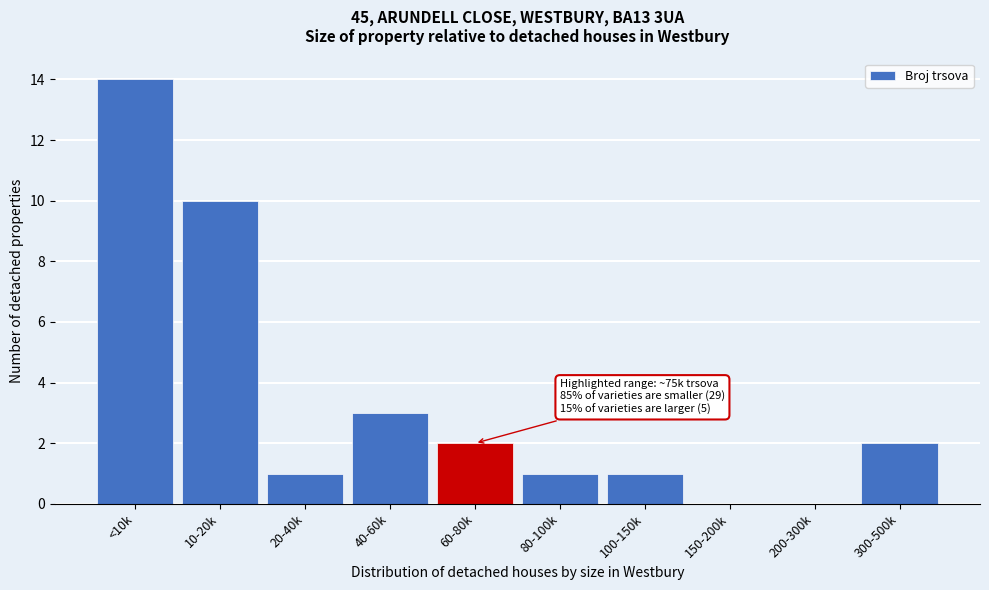

Reading right to left, what are all the values shown in this chart?

300-500k=2	200-300k=0	150-200k=0	100-150k=1	80-100k=1	60-80k=2	40-60k=3	20-40k=1	10-20k=10	<10k=14